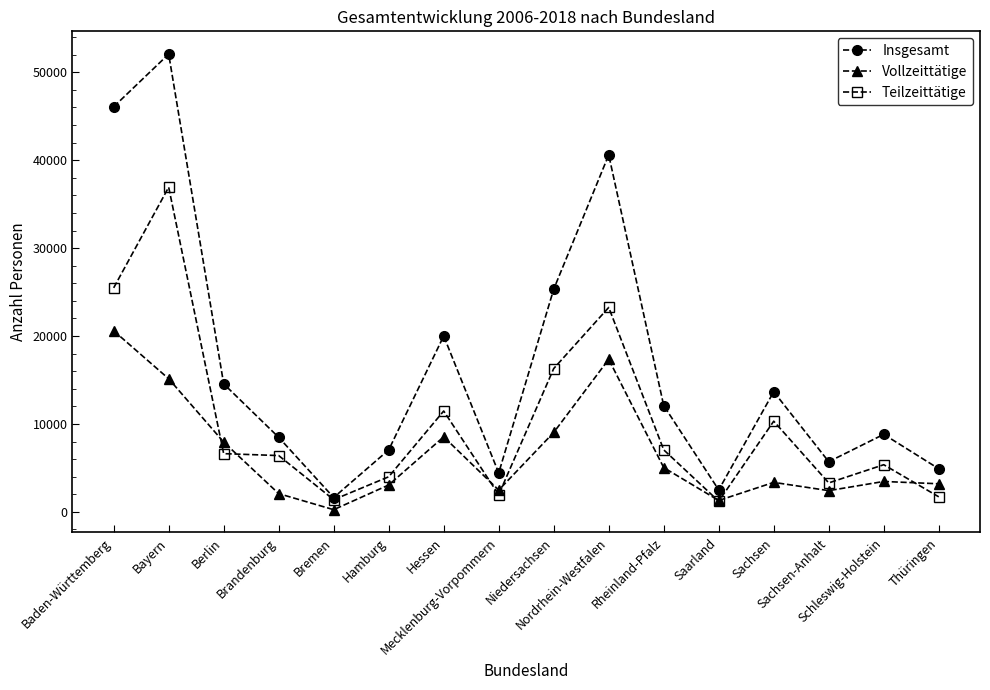

True or false: Vollzeittätige and Insgesamt intersect in this chart.

False